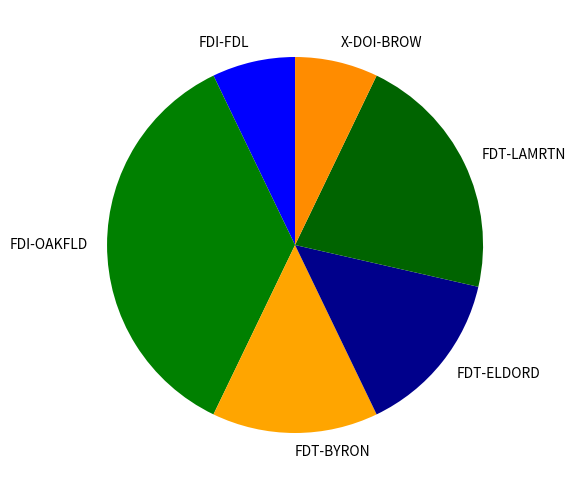

Is the sum of X-DOI-BROW and FDI-OAKFLD greater than half?

No